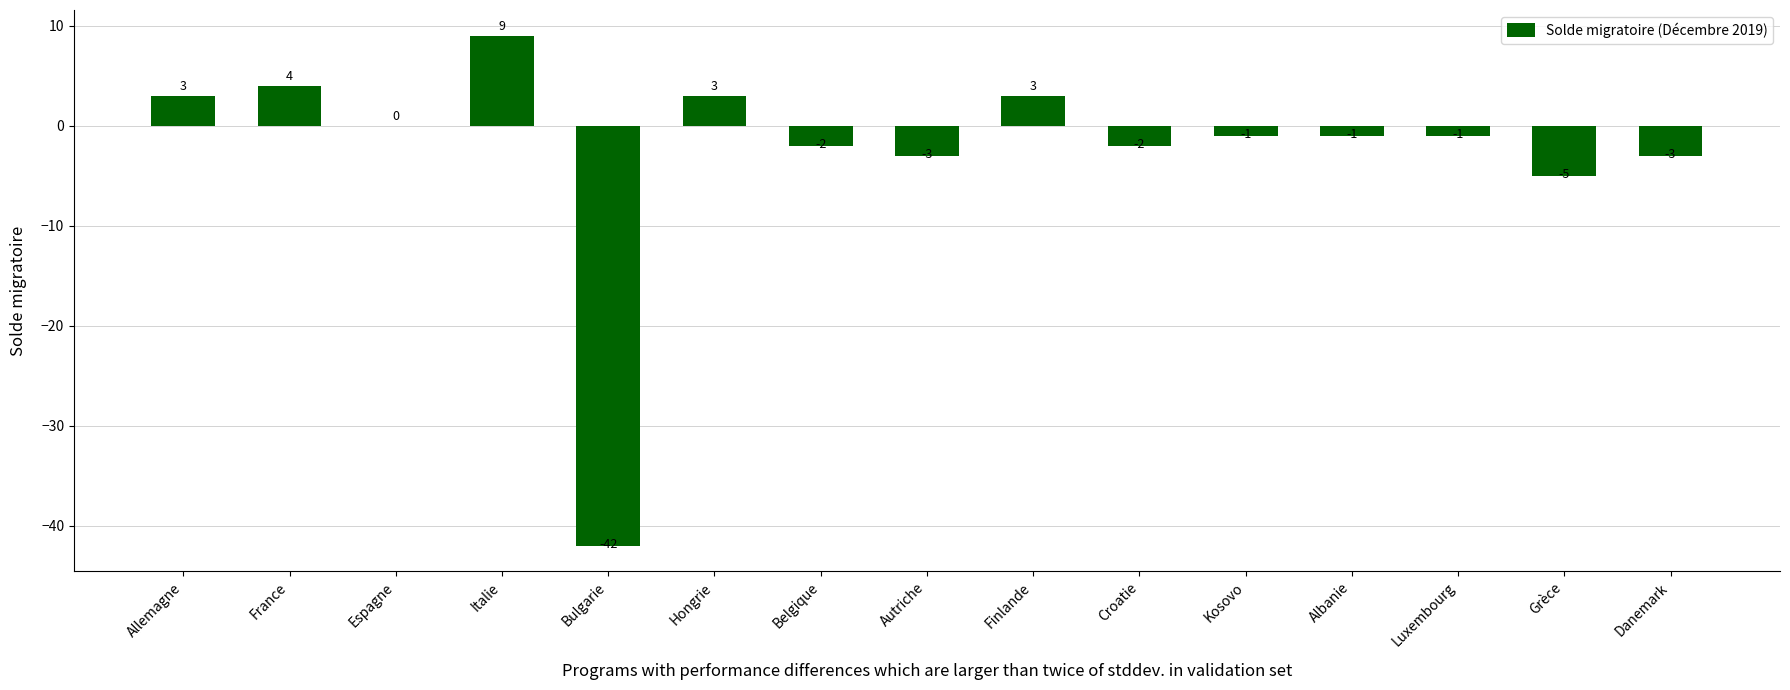

What is the change in value from Bulgarie to Albanie?

+41